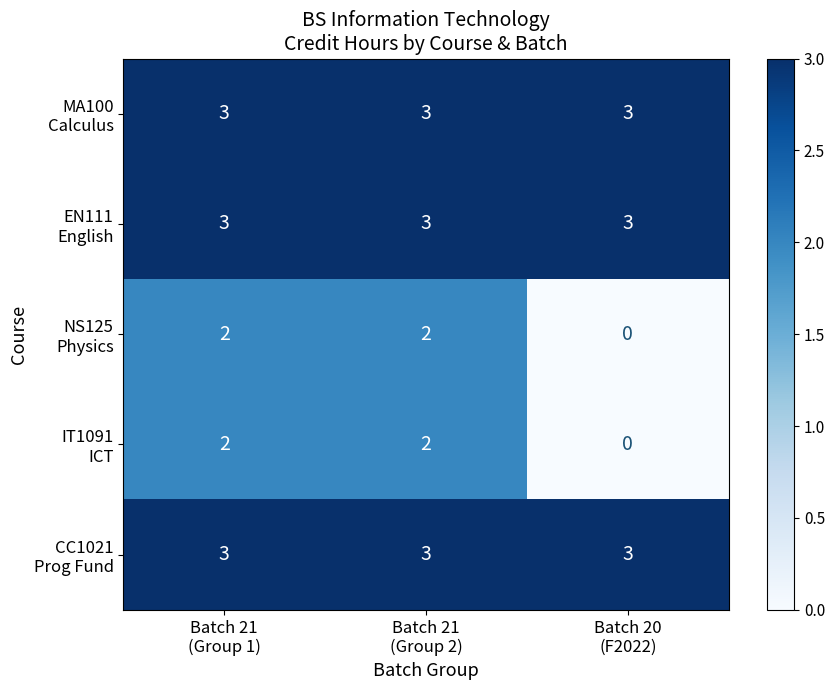

At how many categories does at least one series exceed 2?

3